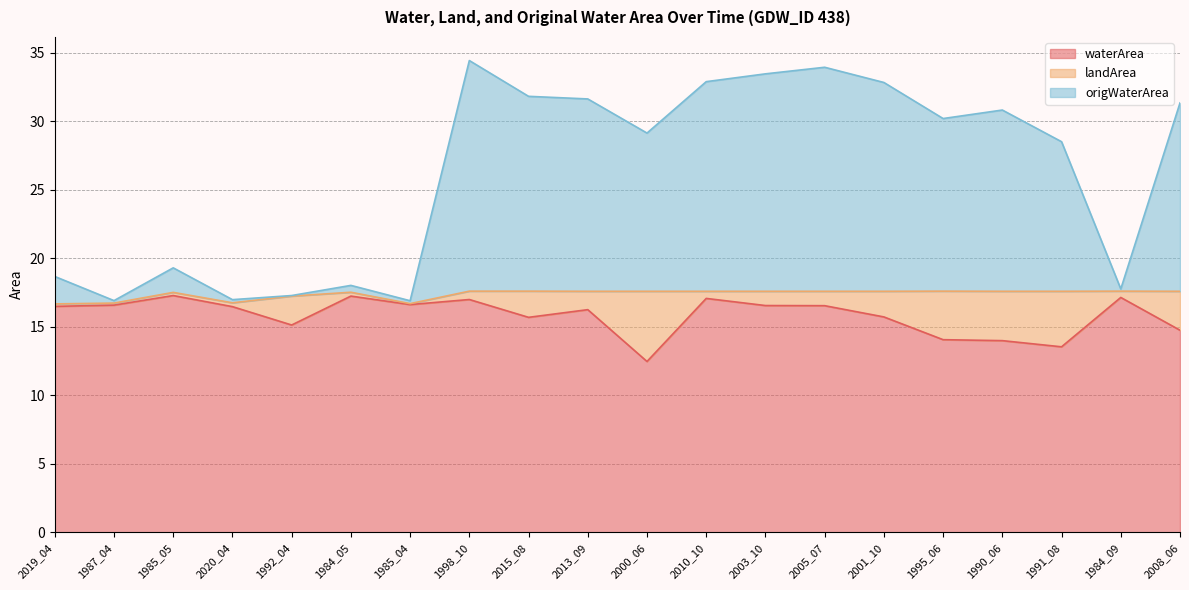

What is the sum of the origWaterArea values at 2001_10 and 2013_09?

64.4